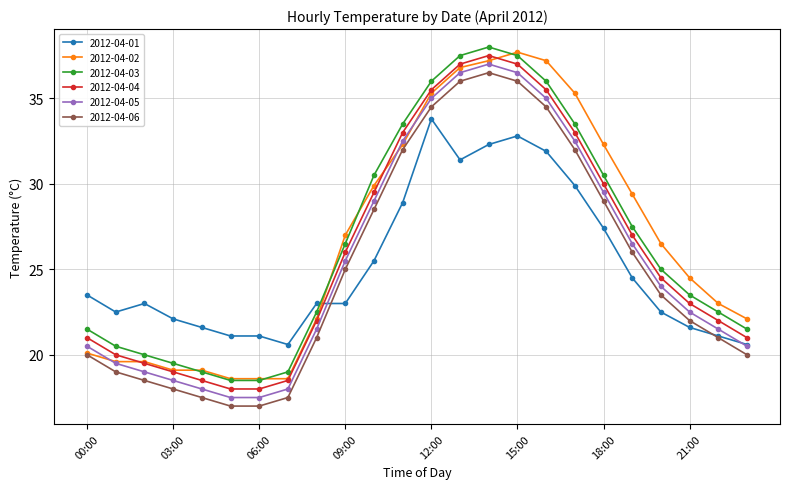

How many interior local peaks does the 2012-04-06 series have?

1